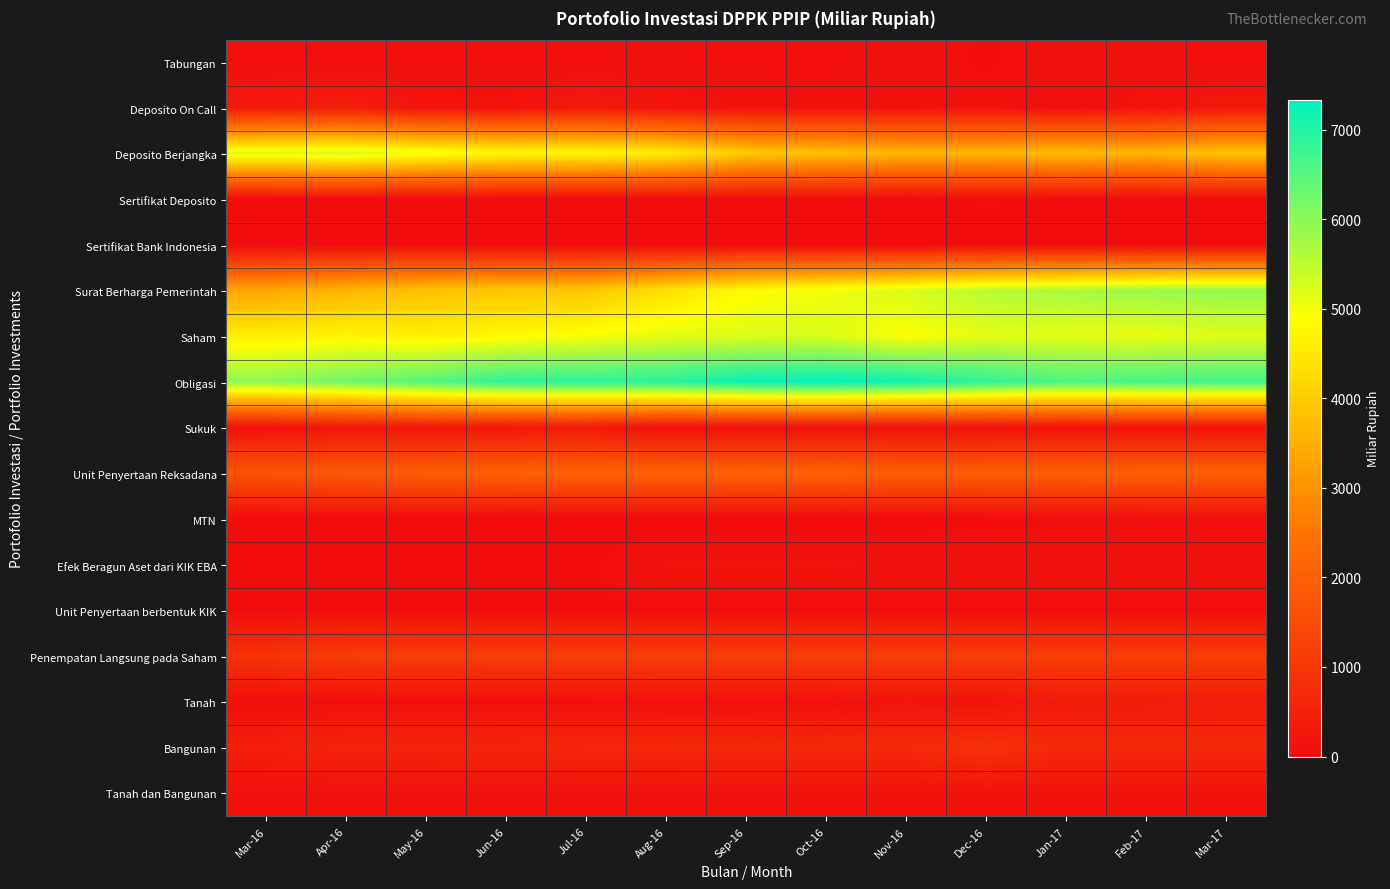

Which series has the largest range (max minus min)?

Surat Berharga Pemerintah